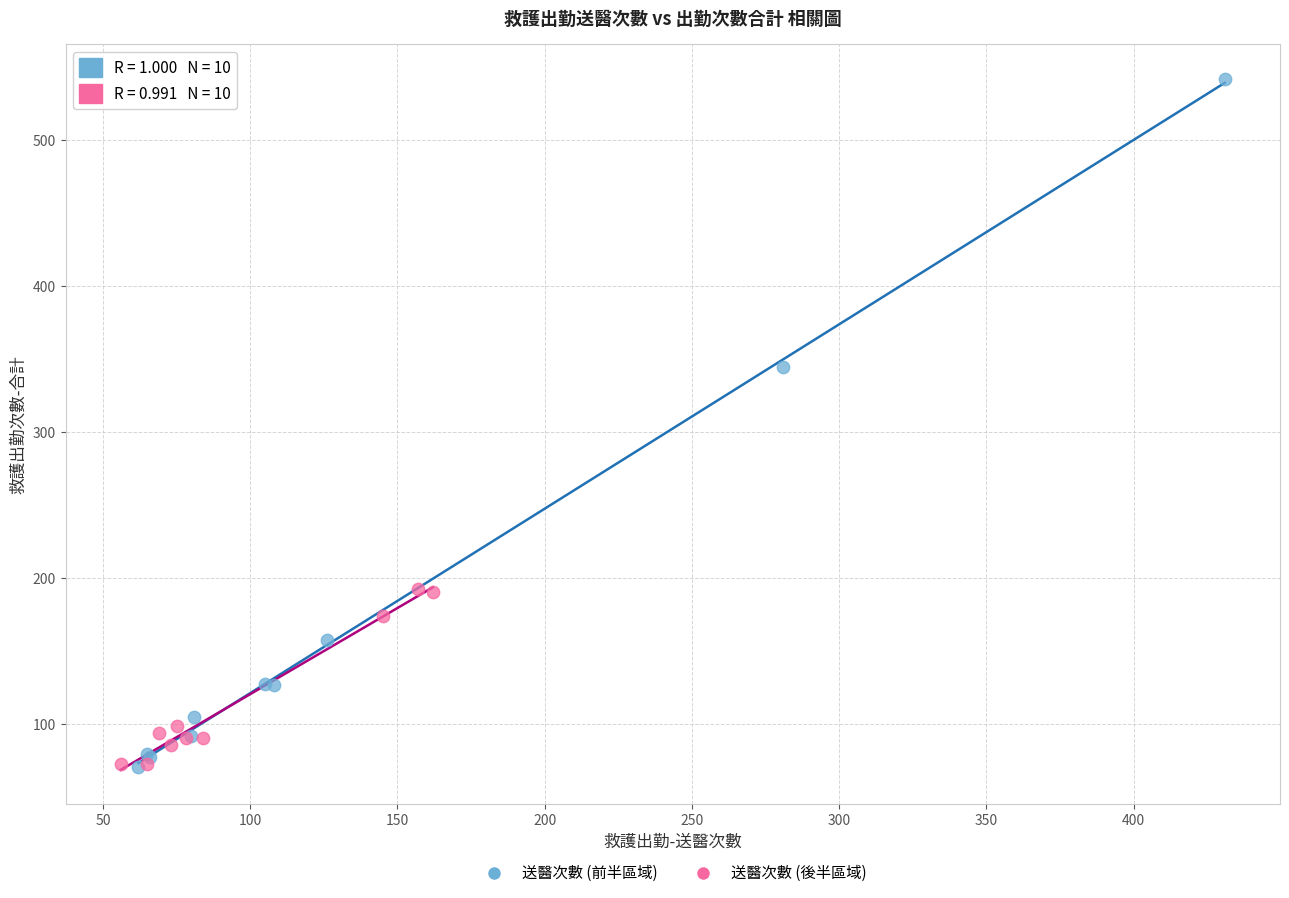

Which series has the largest Y range (max minus min)?

送醫次數 (前半區域)